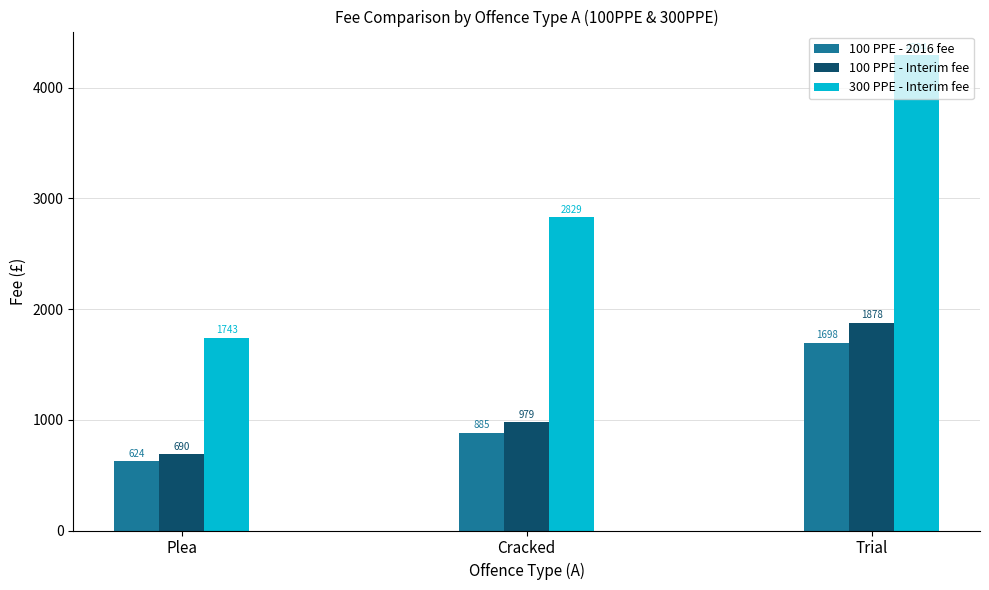

At how many categories does at least one series exceed 4212?

1